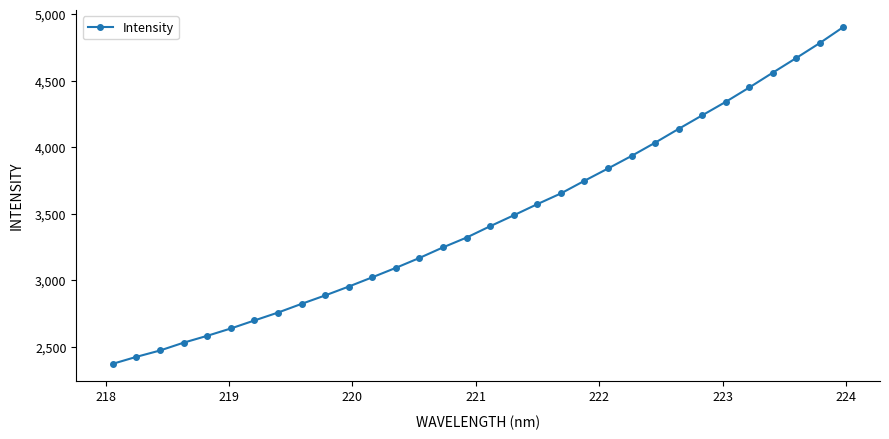

What is the sum of all values?

110779.8